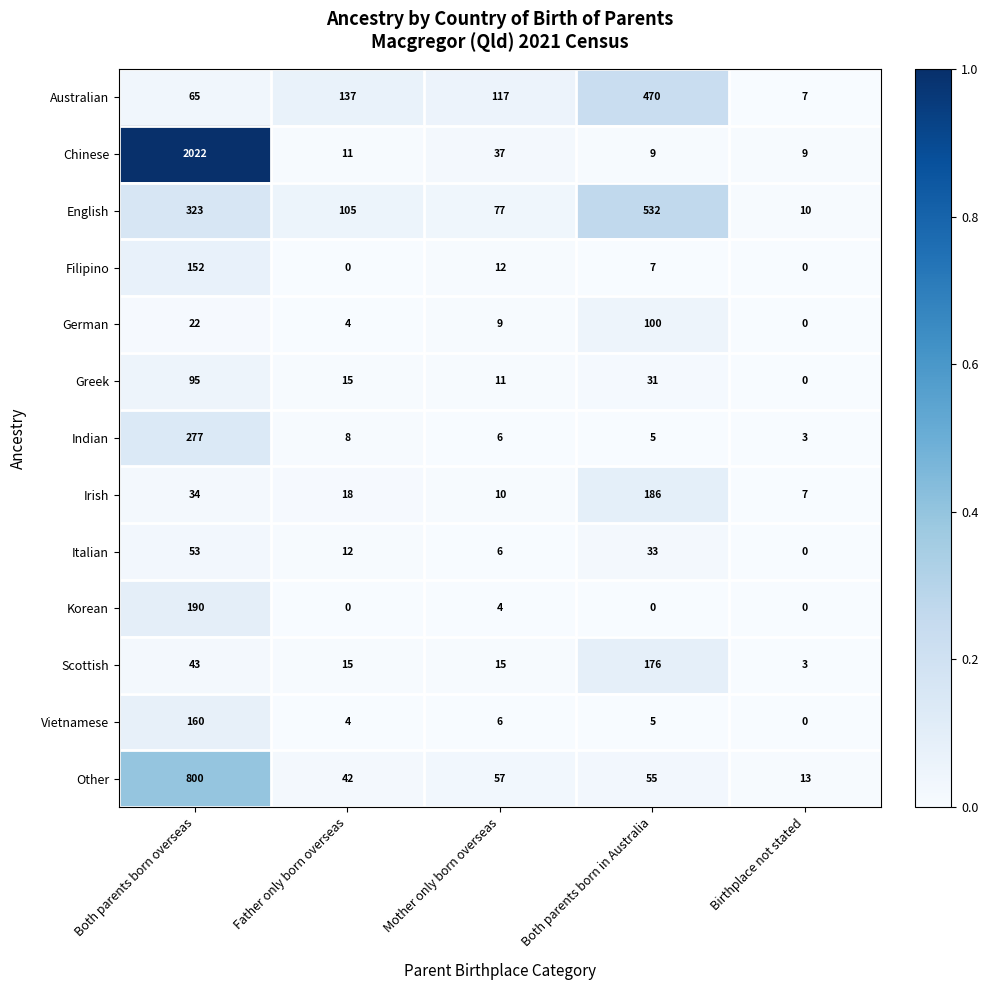

Which series changed the most between Father only born overseas and Mother only born overseas?

English